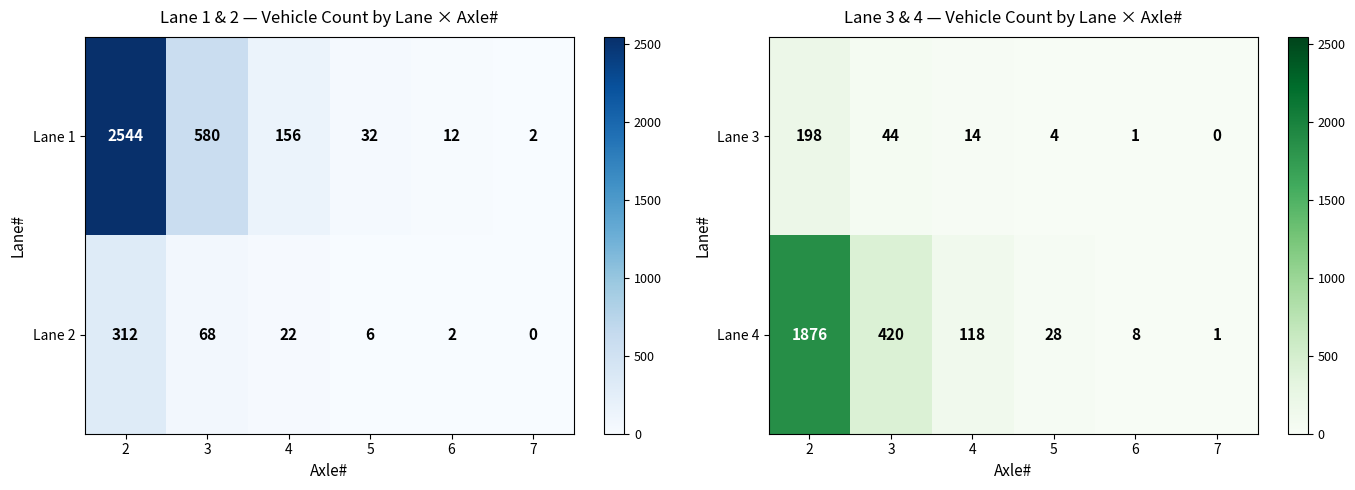

What is the average value of the Lane 3 series?

44